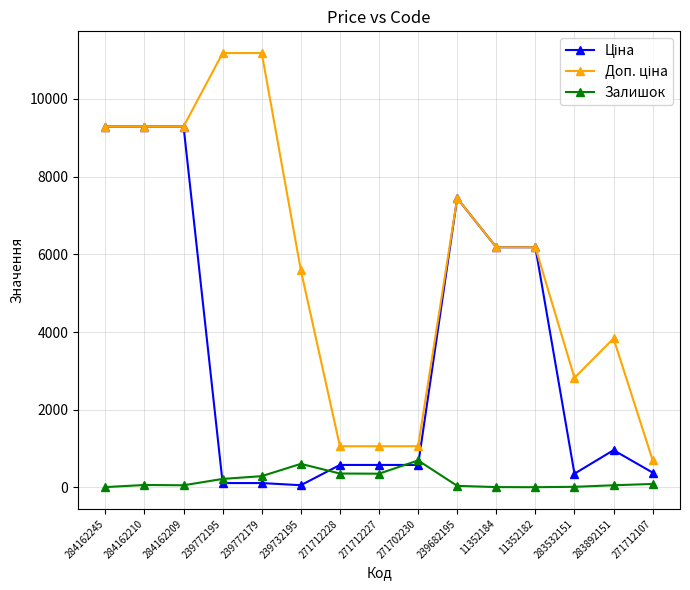

True or false: Залишок has more than 0 interior local peaks.

True